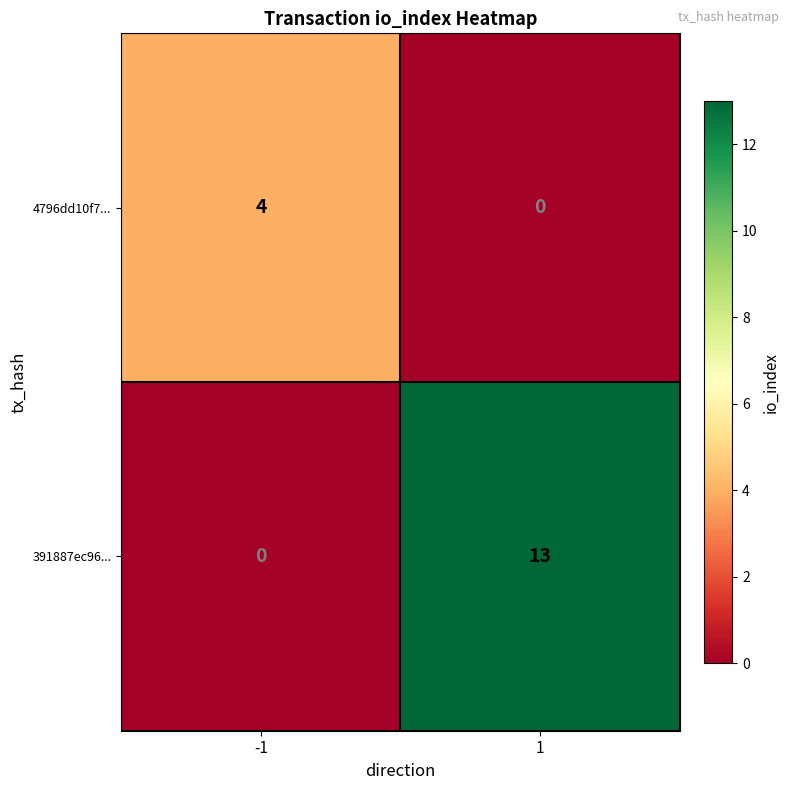

Which series has the largest range (max minus min)?

391887ec96...